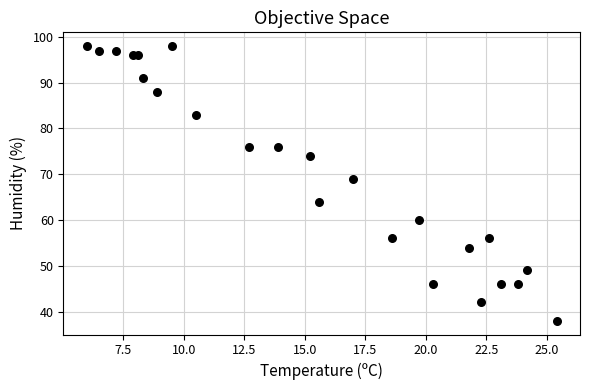

What Y value in the scatter plot is closest to 68?

69